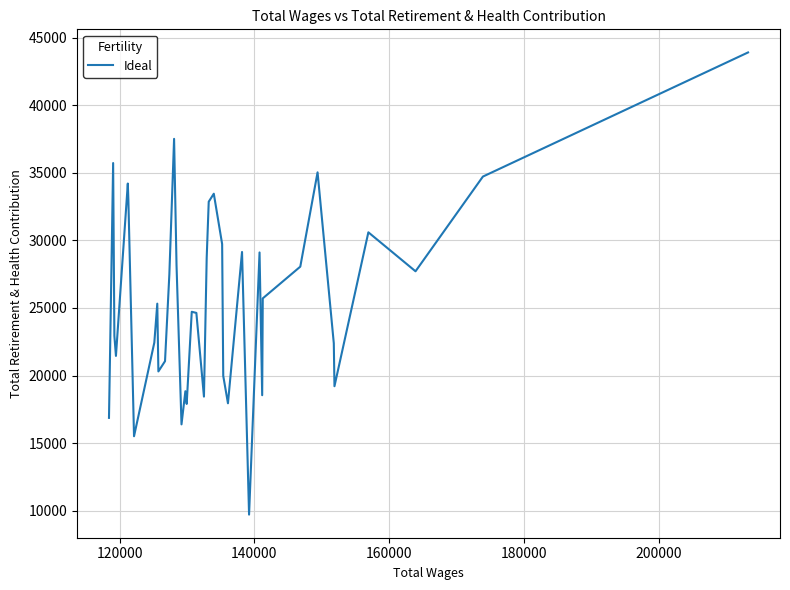

What is the difference between the second highest and minimum values?

27812